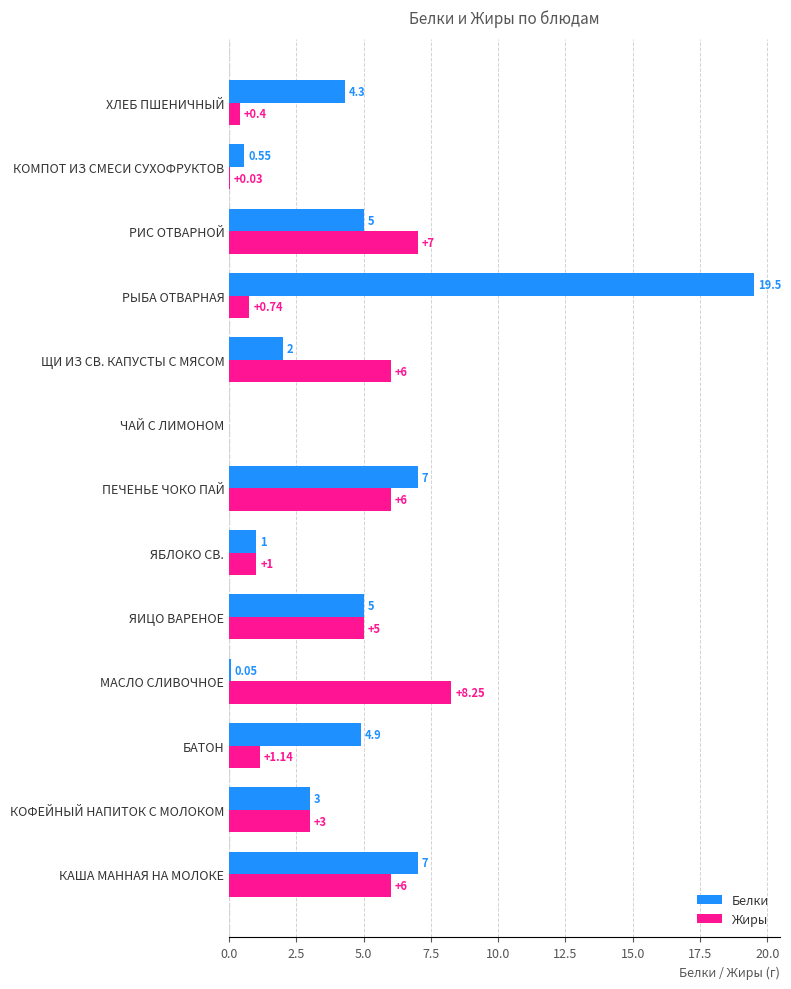

Between РЫБА ОТВАРНАЯ and КОМПОТ ИЗ СМЕСИ СУХОФРУКТОВ, which series saw the biggest shift?

Белки